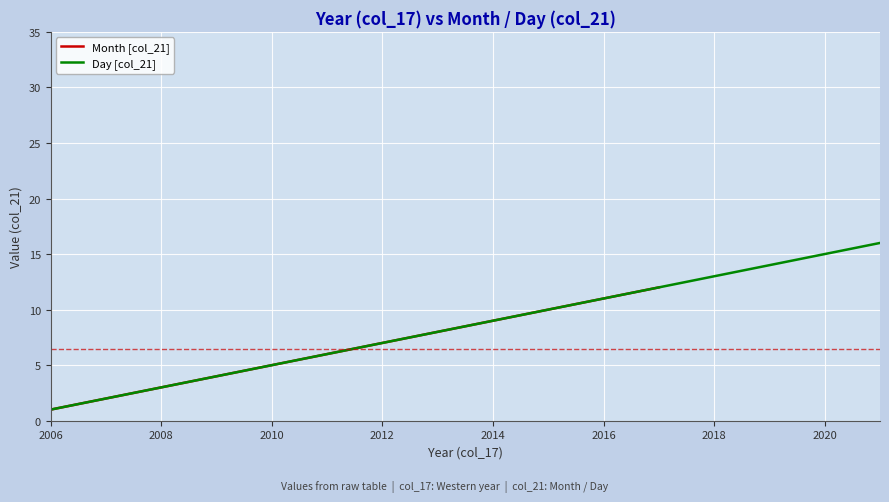

Where does the data first go above 7?

2013